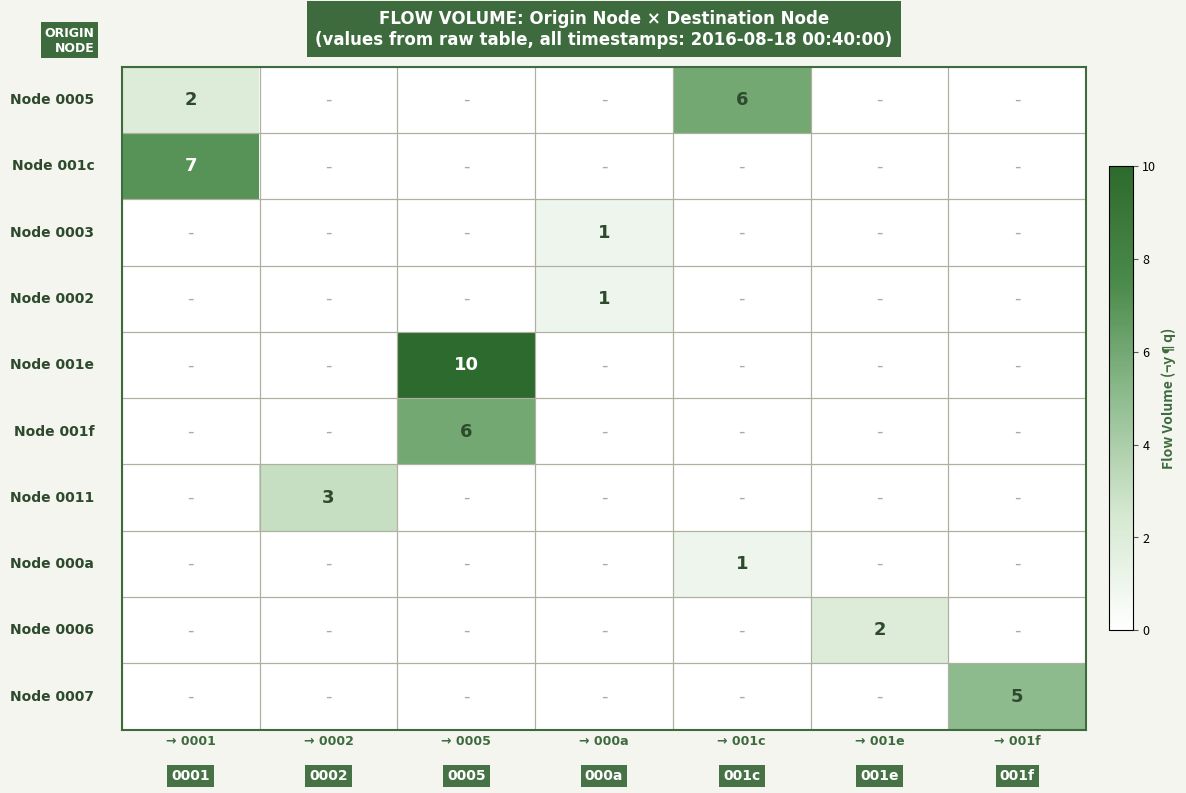

At how many categories does at least one series exceed 6?

2